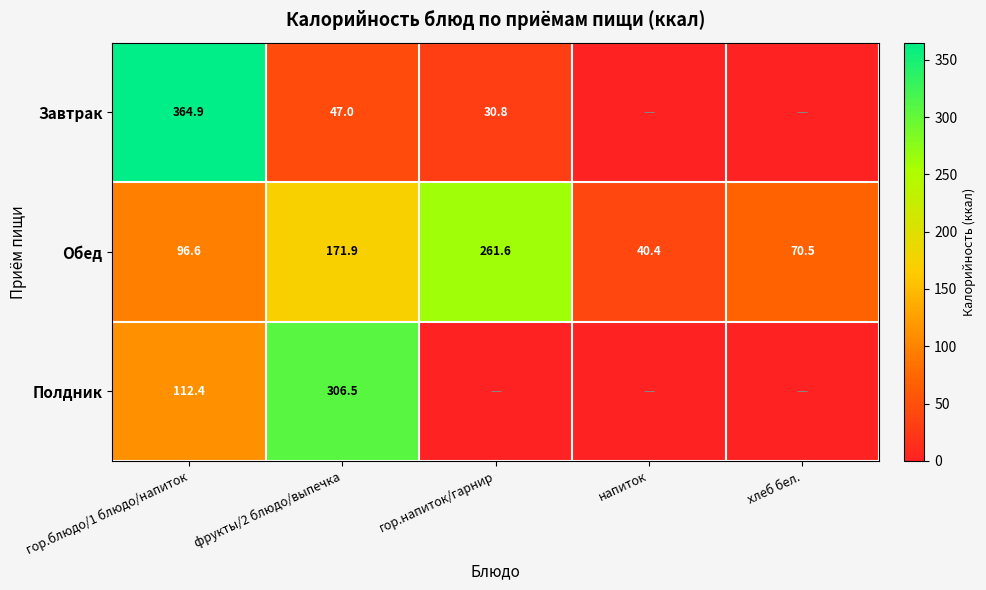

What is the difference between the highest and lowest values at хлеб бел.?

70.5